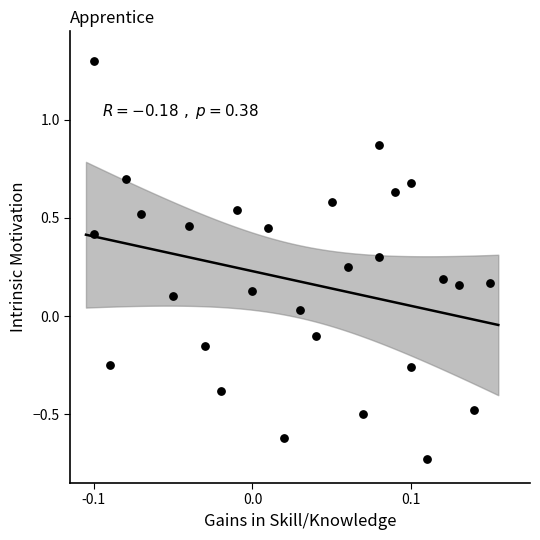

What is the range of Y values (max minus min)?

2.0